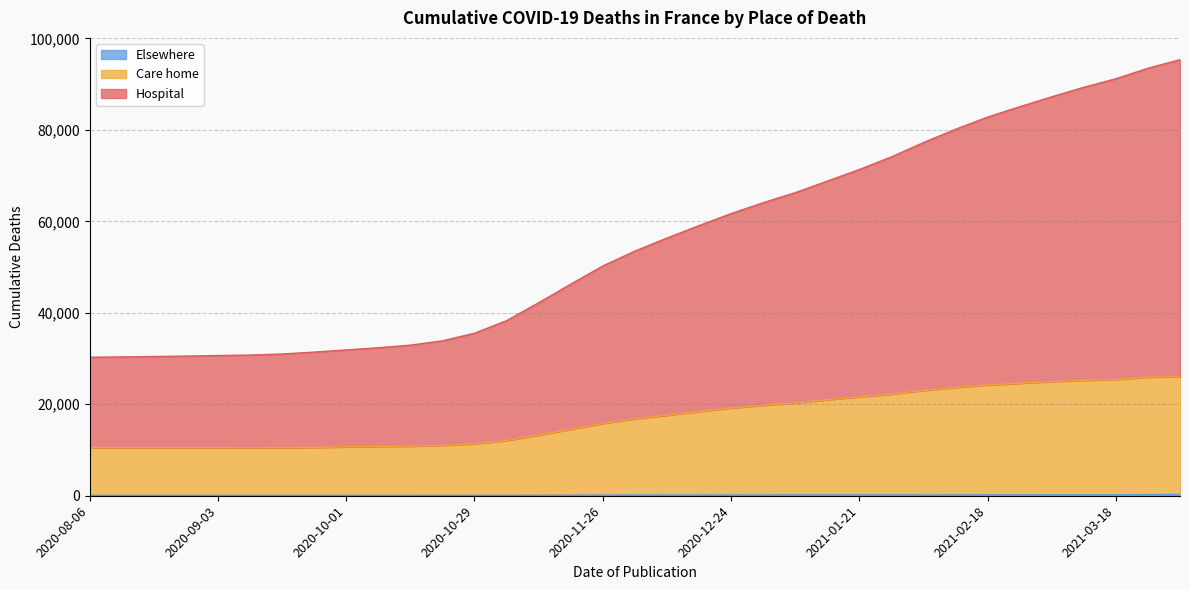

Rank the categories by Hospital value from highest to lowest.

2021-04-01, 2021-03-25, 2021-03-18, 2021-03-11, 2021-03-04, 2021-02-25, 2021-02-18, 2021-02-11, 2021-02-04, 2021-01-28, 2021-01-21, 2021-01-14, 2021-01-07, 2020-12-31, 2020-12-24, 2020-12-17, 2020-12-10, 2020-12-03, 2020-11-26, 2020-11-19, 2020-11-12, 2020-11-05, 2020-10-29, 2020-10-22, 2020-10-15, 2020-10-08, 2020-10-01, 2020-09-24, 2020-09-17, 2020-09-10, 2020-09-03, 2020-08-27, 2020-08-20, 2020-08-13, 2020-08-06